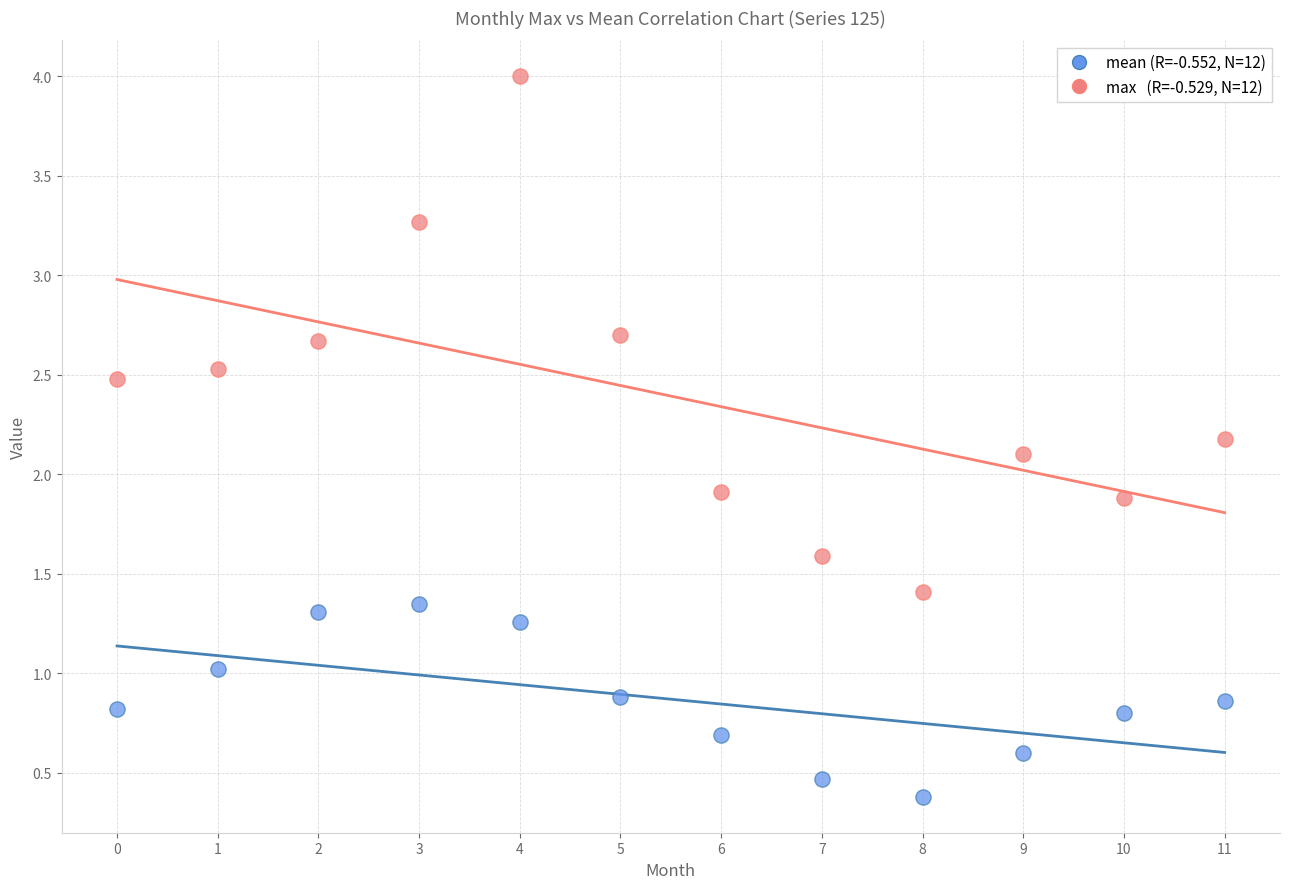

Across all data points, what is the range of Y values (max minus min)?

3.6